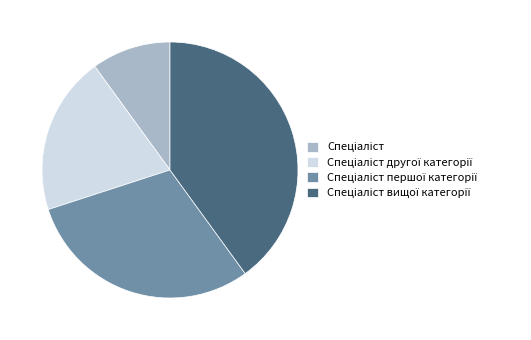

Count the number of slices in the pie.

4